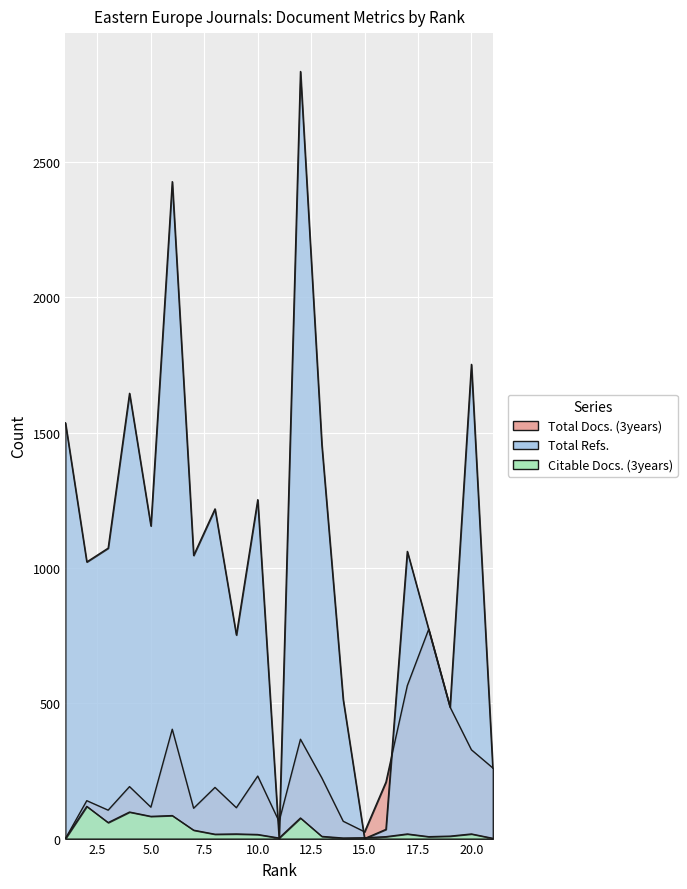

True or false: Total Docs. (3years) has a value of 114 at 9.

True